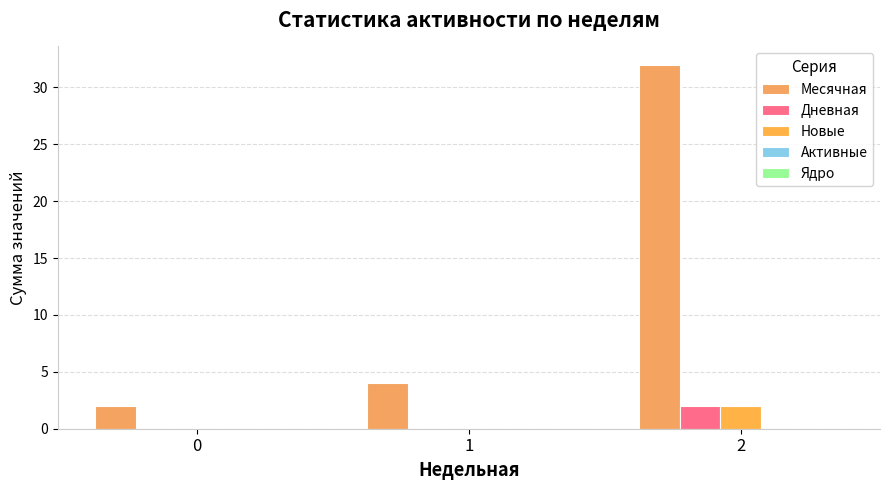

Count the number of data series in this chart.

3